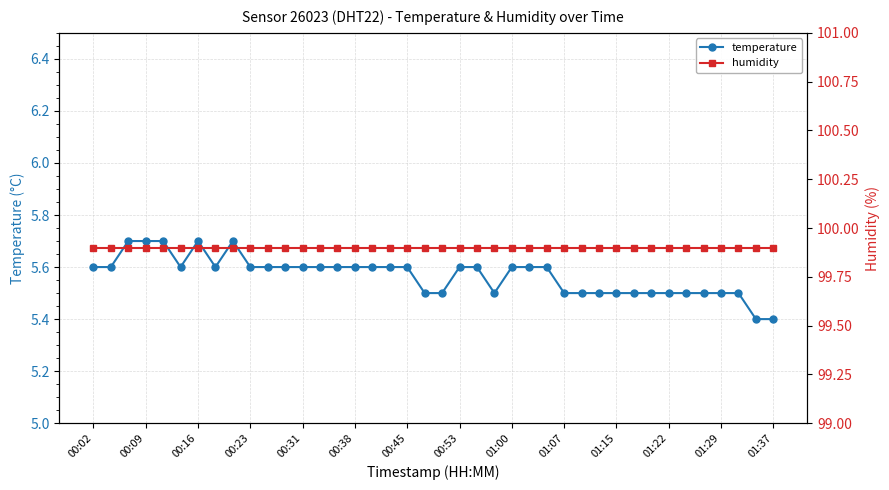

What is the average value of the temperature series?

5.6